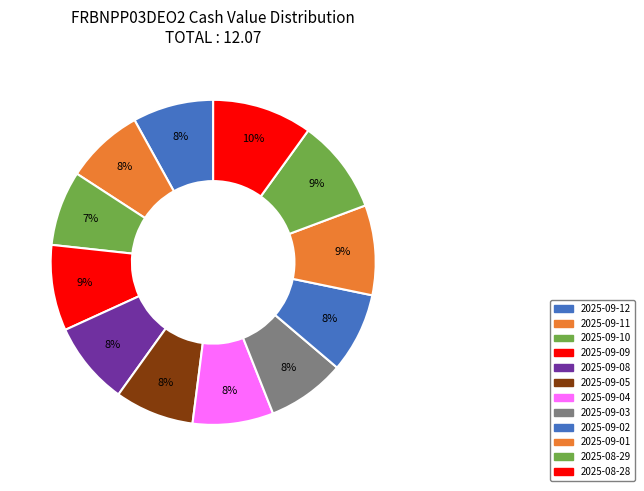

To the nearest percent, what percentage of the pie is 2025-09-09?

9%